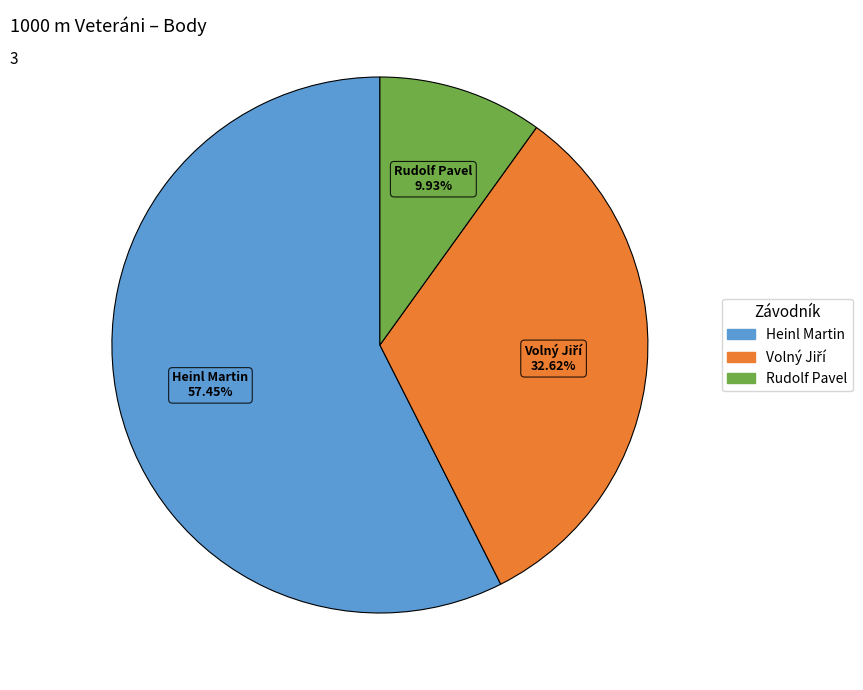

To the nearest percent, what percentage of the pie is Rudolf Pavel?

10%